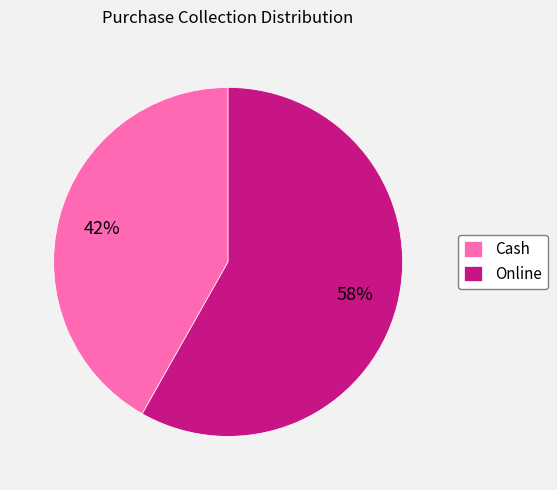

What is the largest slice in the pie chart?

Online